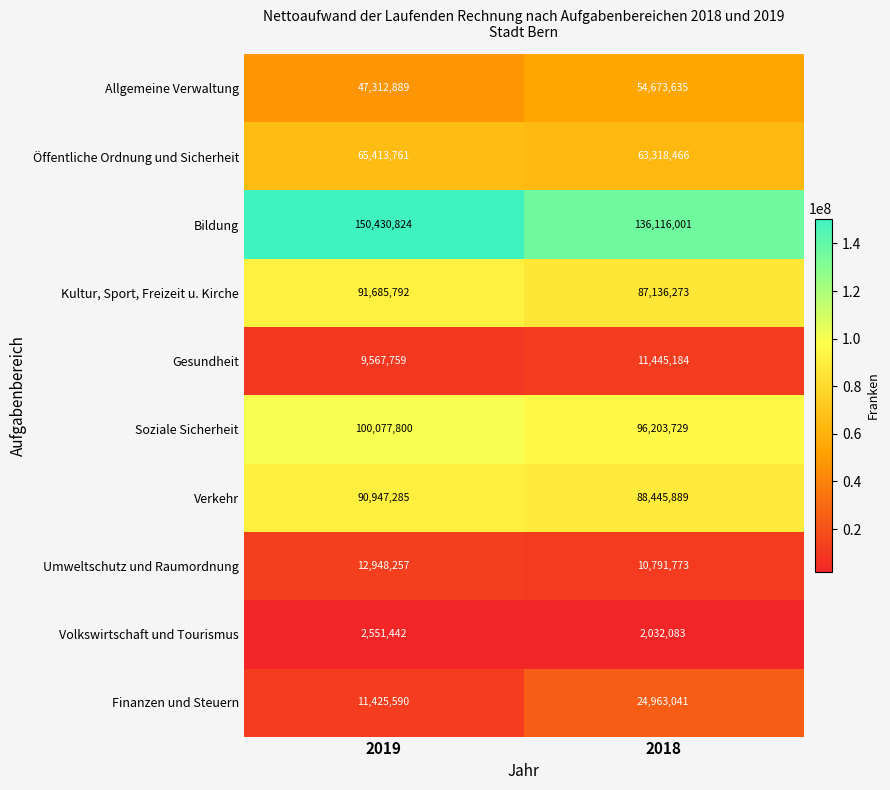

Which series has the widest spread of values?

Bildung